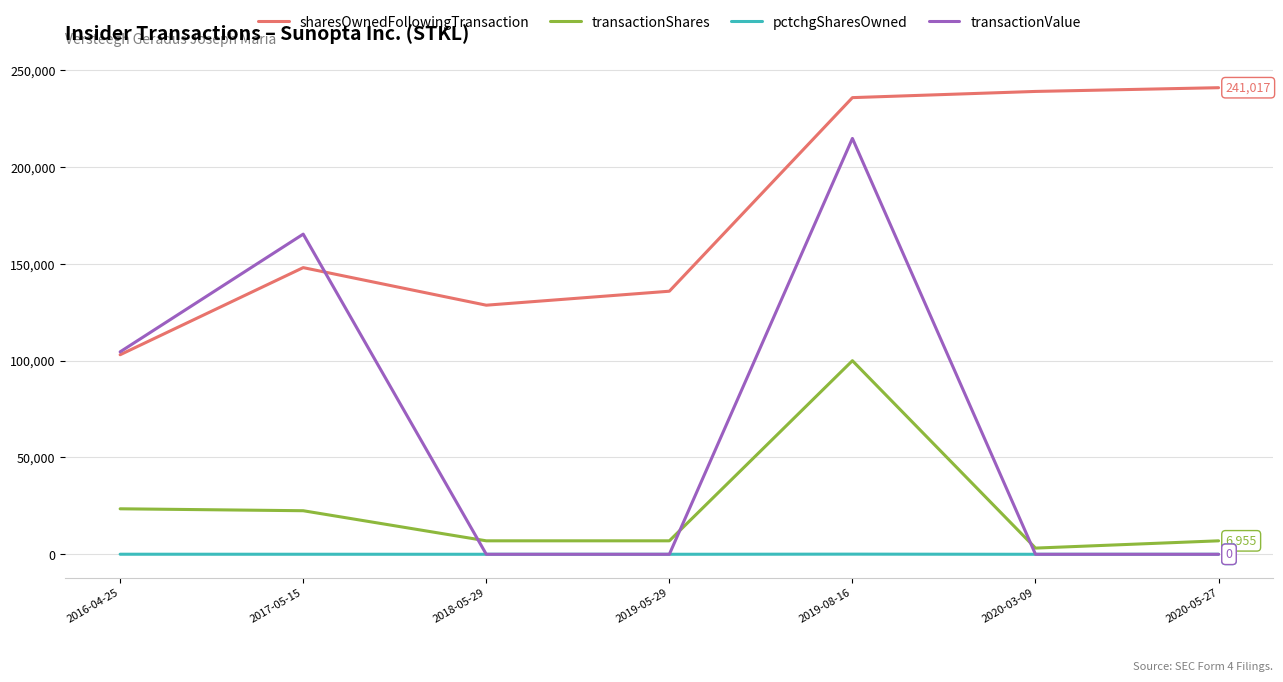

True or false: pctchgSharesOwned and sharesOwnedFollowingTransaction intersect in this chart.

False